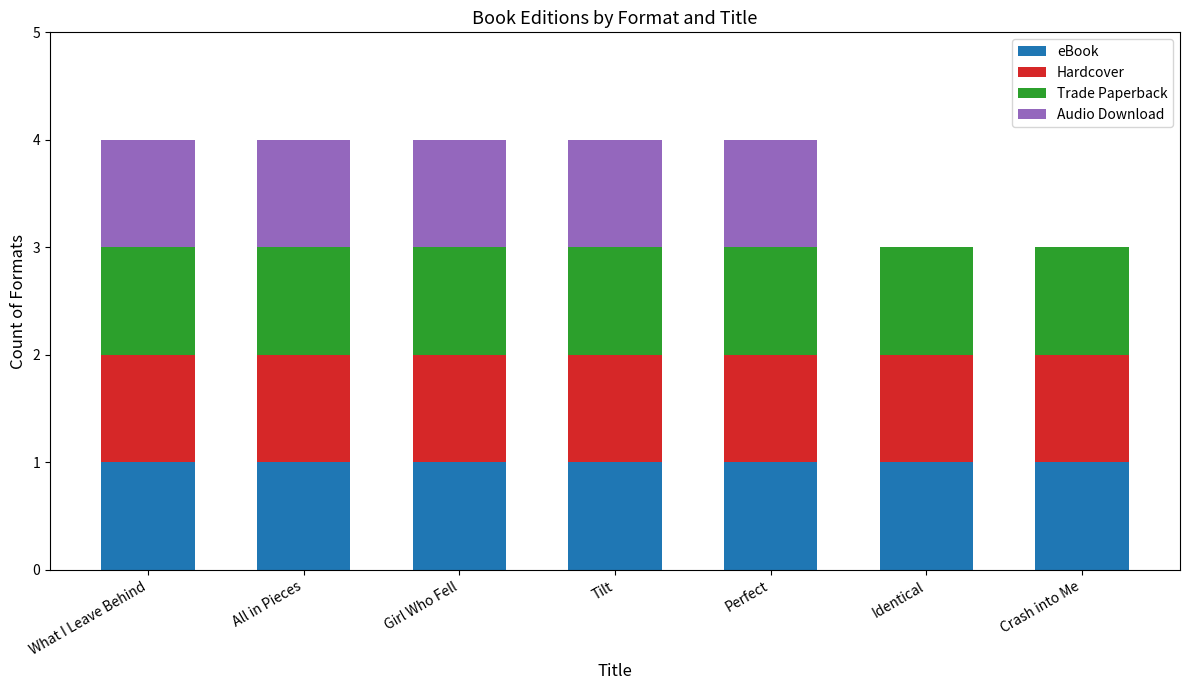

What is the total value across all series at Tilt?

4